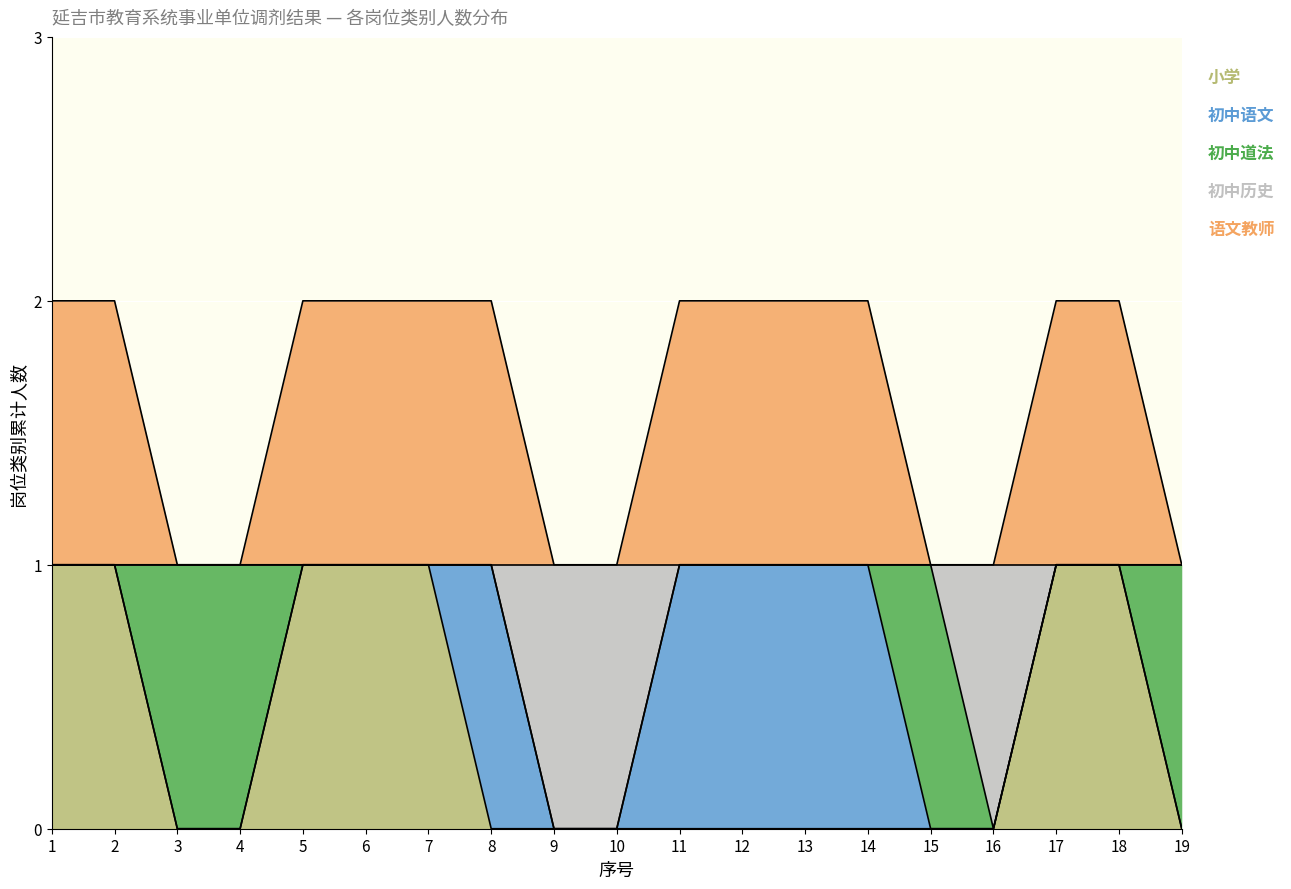

True or false: 小学 has a value of 1 at 18.

False